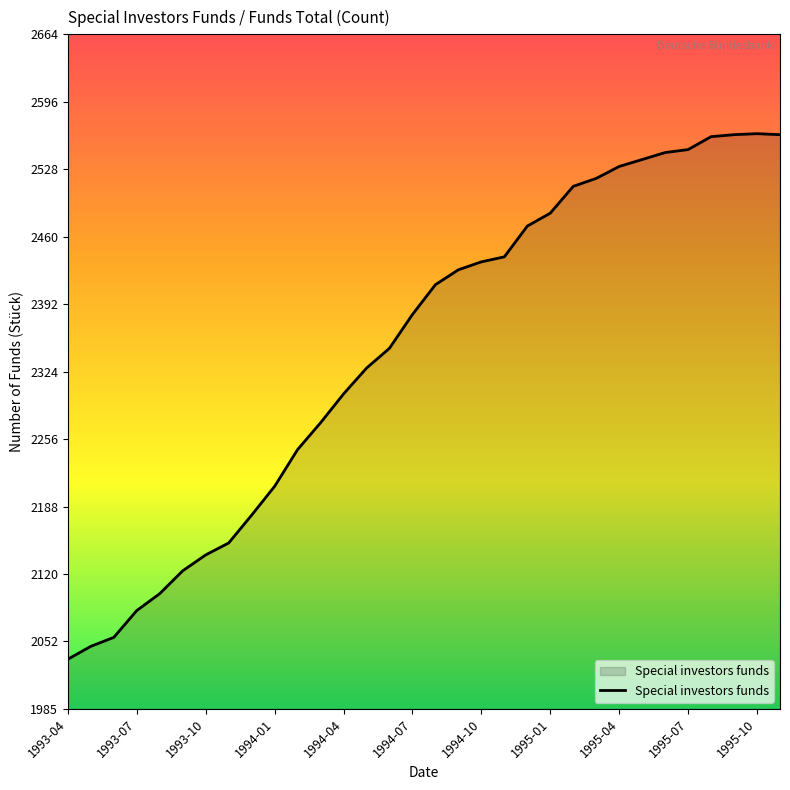

What is the difference between the maximum and minimum values?

529